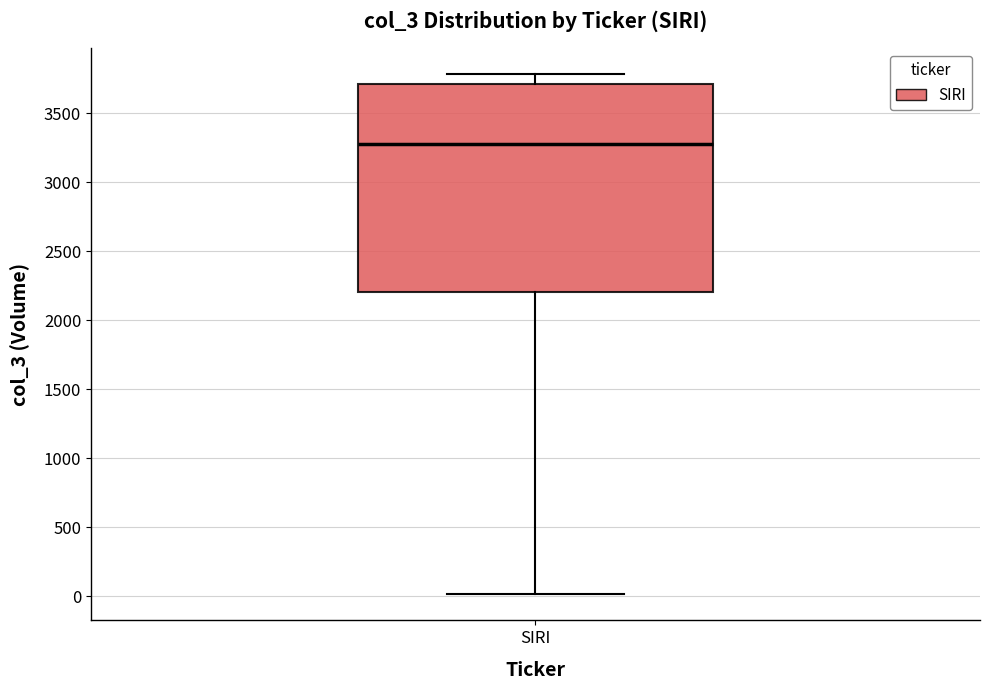

Where is the upper edge of the box for SIRI on the y-axis? The values are not printed on the chart, so give them approximately, as read against the axis.

3700